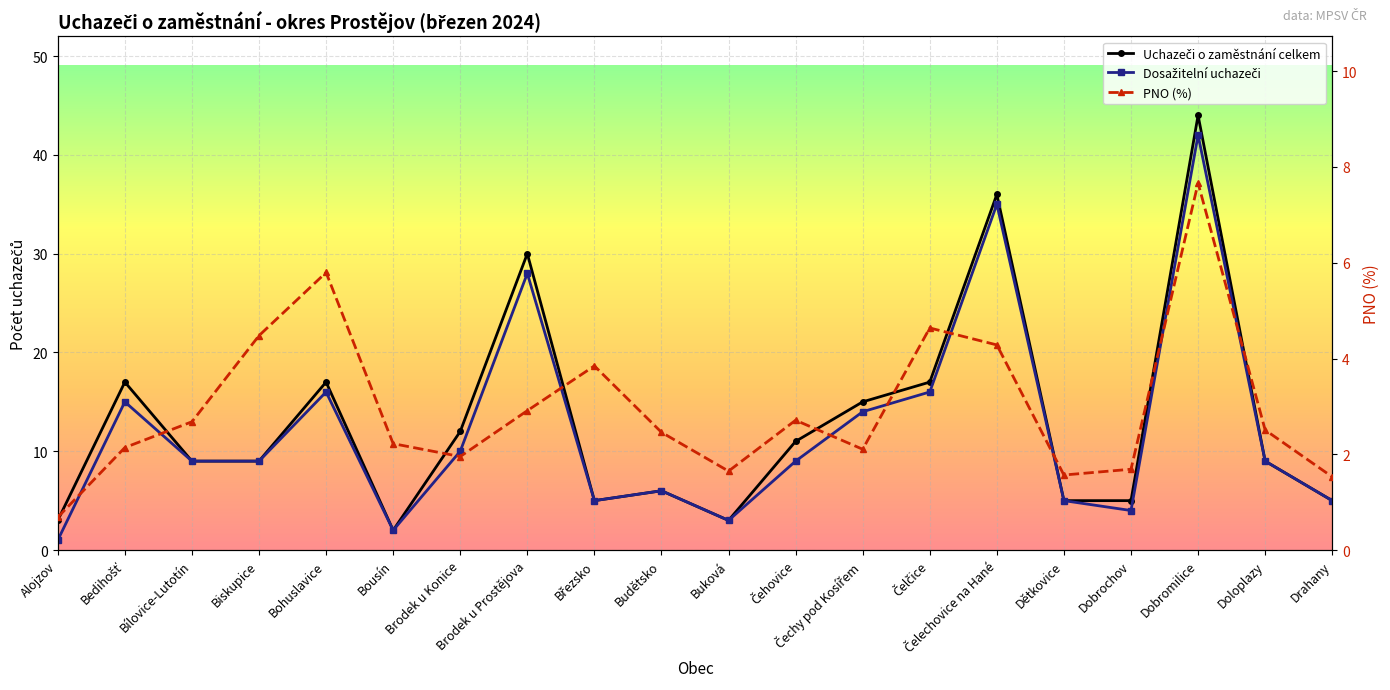

What is the total value across all series at Bílovice-Lutotín?

20.7